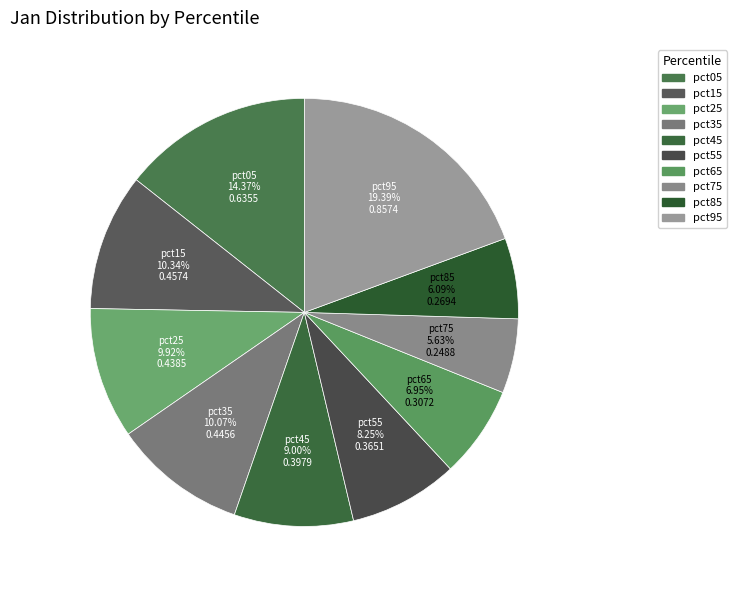

Which slice is the largest?

pct95